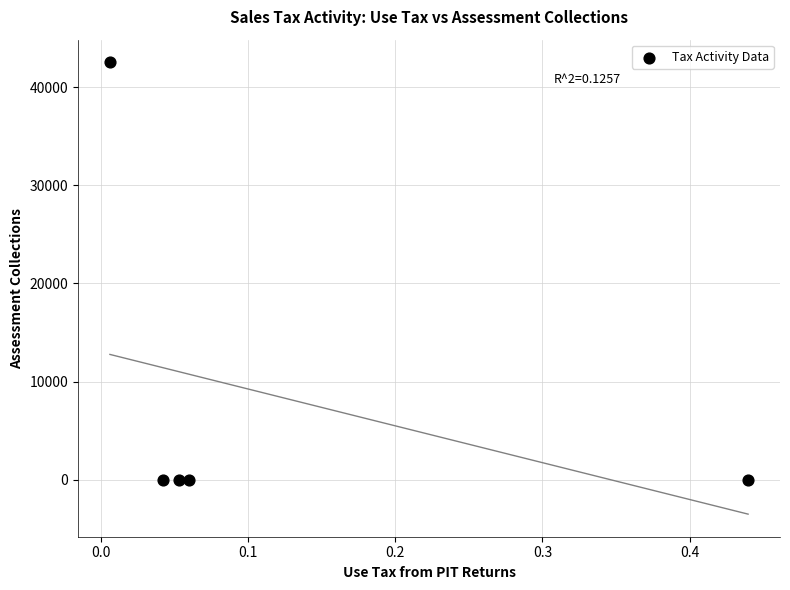

What is the range of X values (max minus min)?

0.4